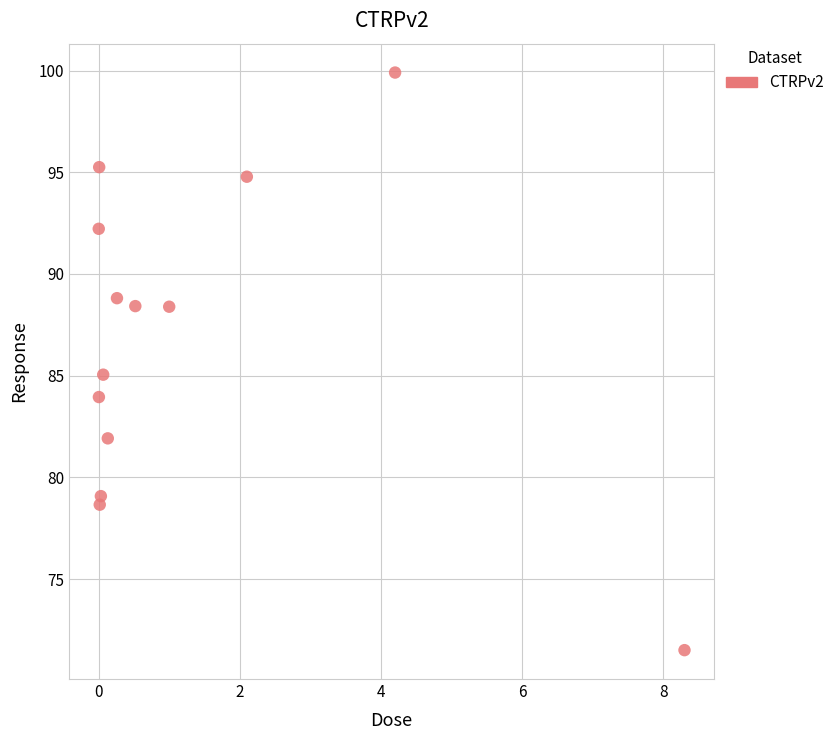

What is the range of X values (max minus min)?

8.3